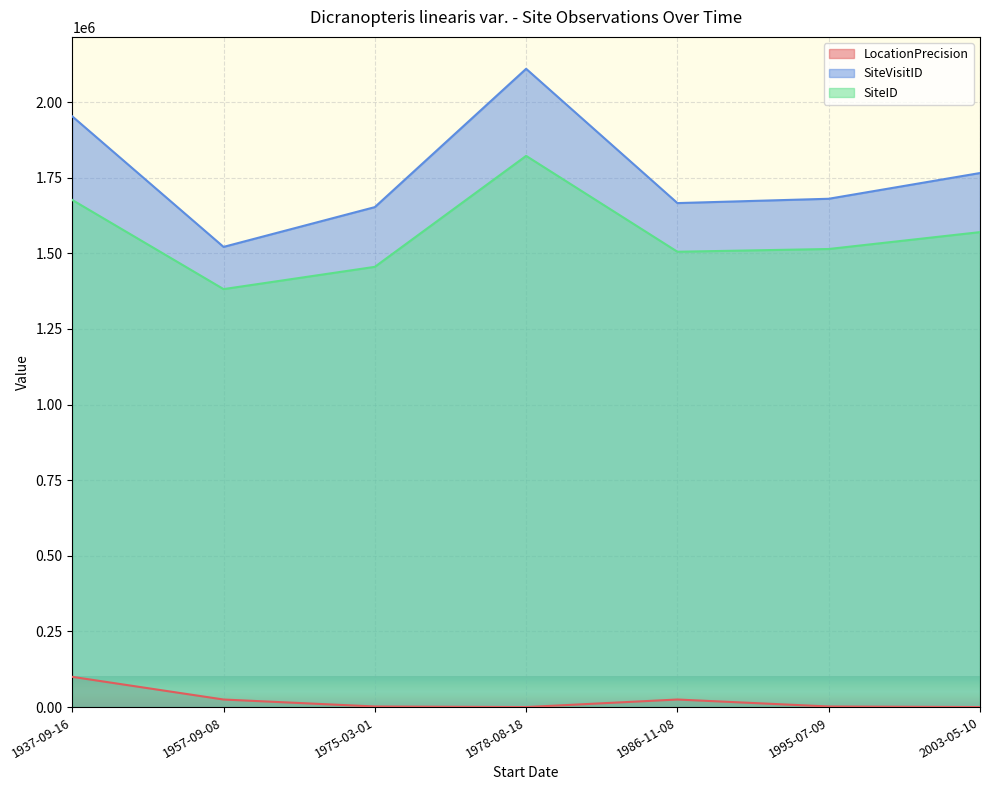

Reading right to left, extract all data points from this chart.

LocationPrecision: 1978-08-18=50	1995-07-09=2000	1986-11-08=25000	2003-05-10=100	1937-09-16=100000	1975-03-01=2000	1957-09-08=25000
SiteVisitID: 1978-08-18=2109753	1995-07-09=1680183	1986-11-08=1665896	2003-05-10=1765269	1937-09-16=1952588	1975-03-01=1652582	1957-09-08=1521107
SiteID: 1978-08-18=1821950	1995-07-09=1514140	1986-11-08=1505071	2003-05-10=1569924	1937-09-16=1676242	1975-03-01=1455178	1957-09-08=1381572